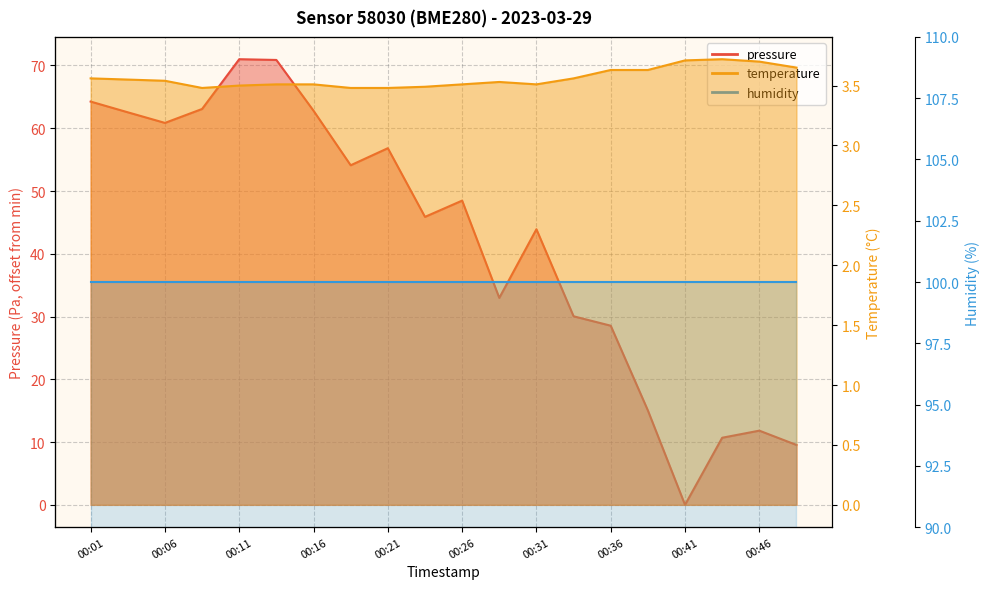

Which label corresponds to the largest value in the chart?

00:11